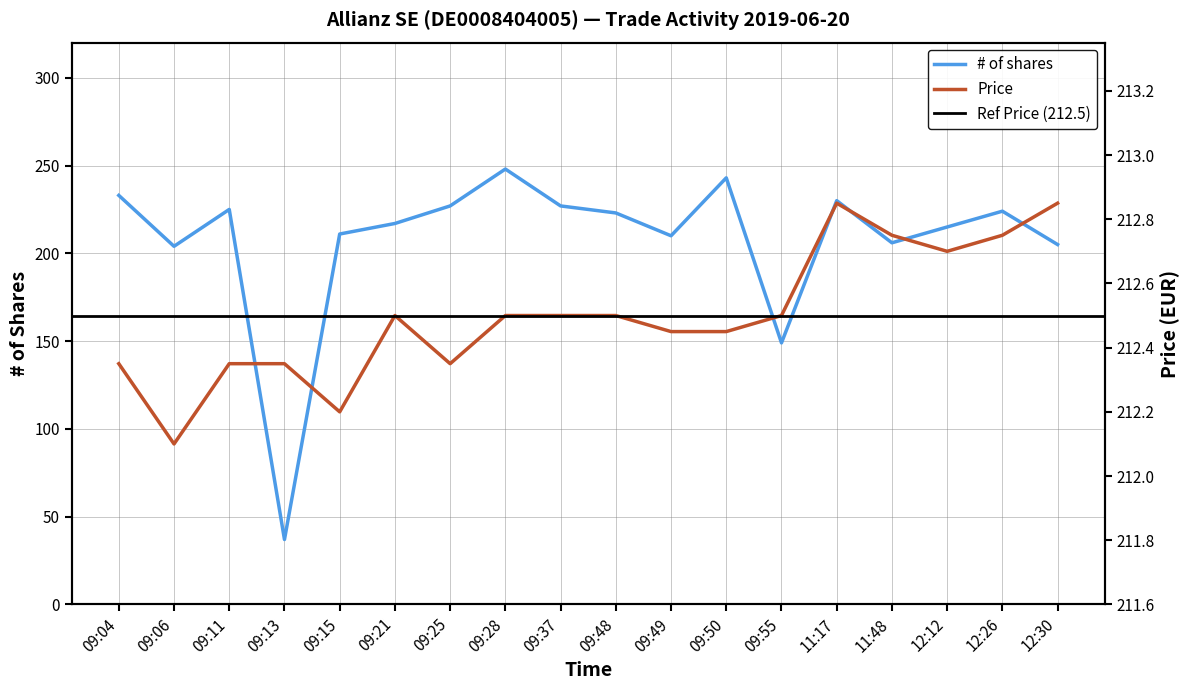

Which series has the widest spread of values?

# of shares